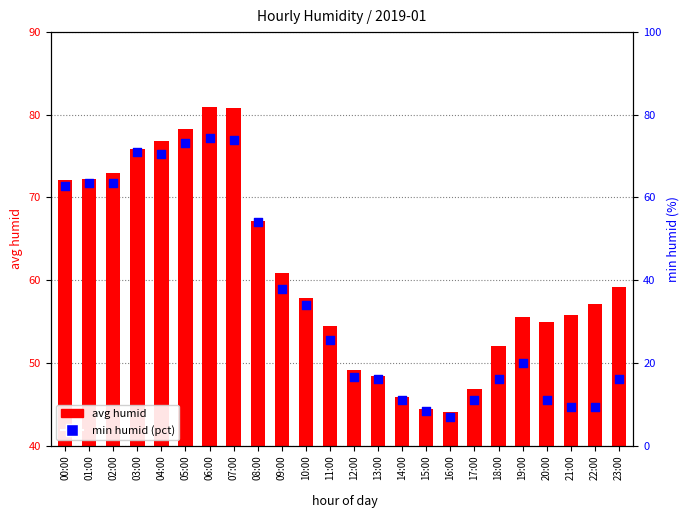

Which series has the largest Y range (max minus min)?

min humid (pct)